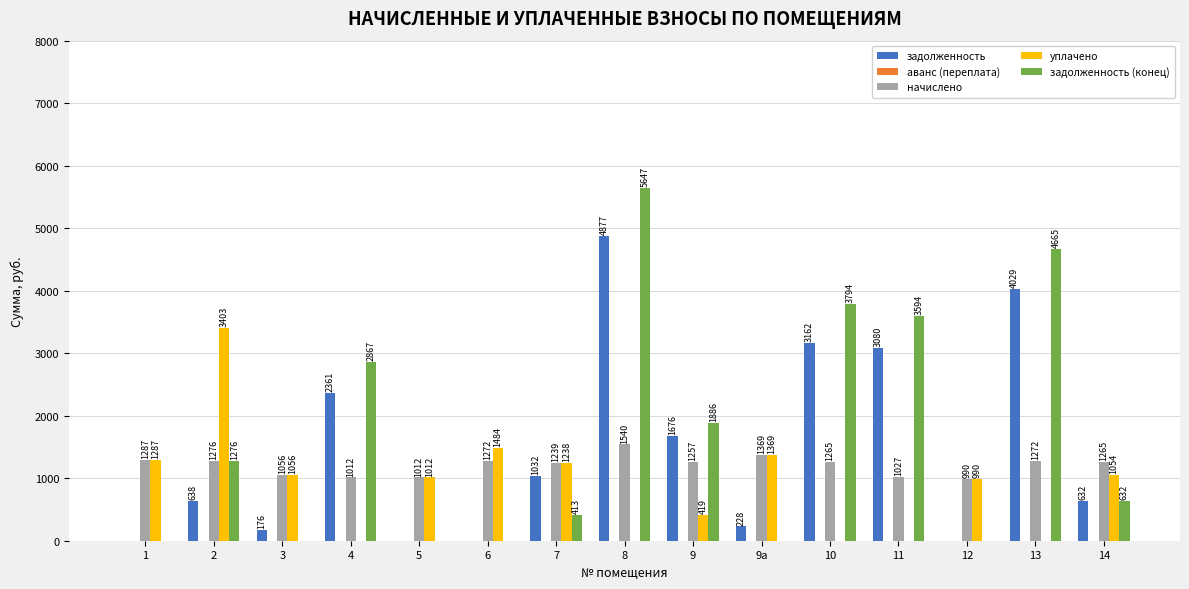

What is the greatest value displayed?

5647.0